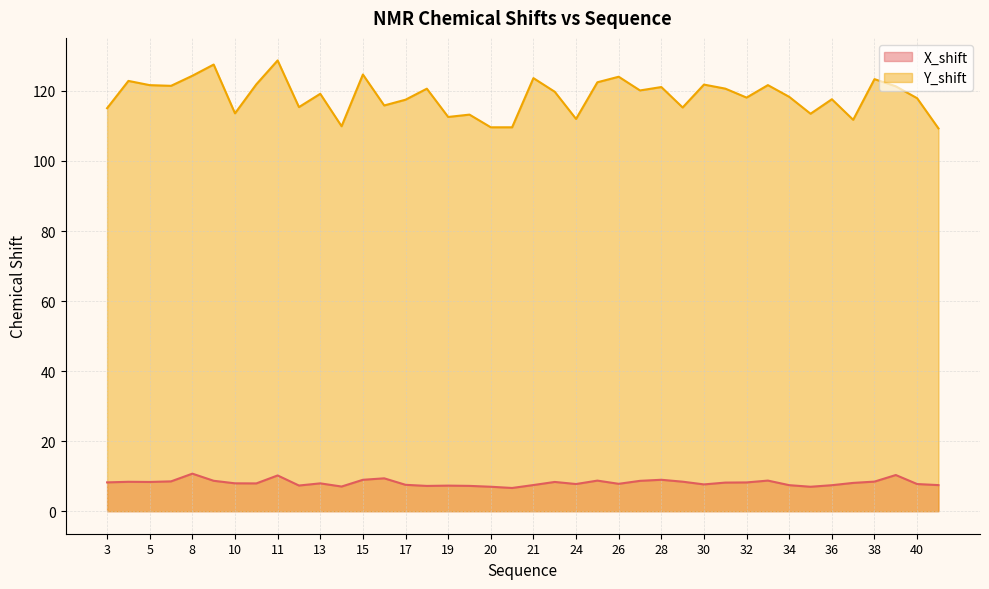

What are all the series names shown in the legend?

X_shift, Y_shift